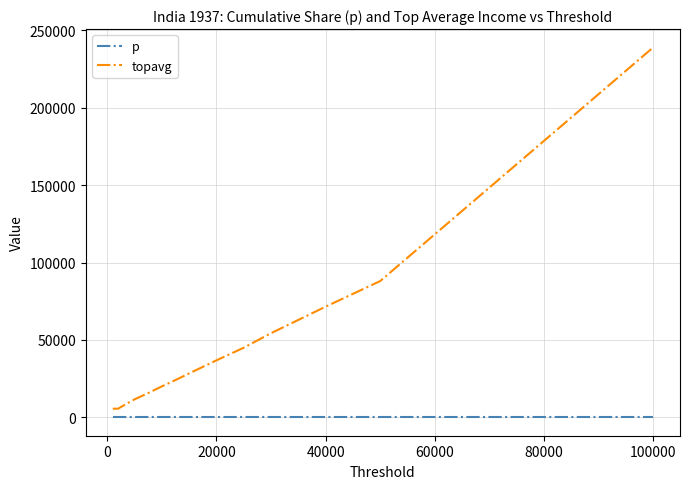

What is the difference between the maximum and minimum values in the topavg series?

233444.2